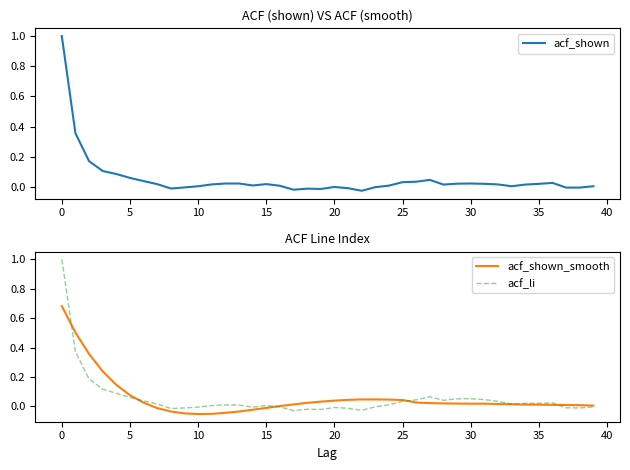

What is the maximum value for acf_shown?

1.0